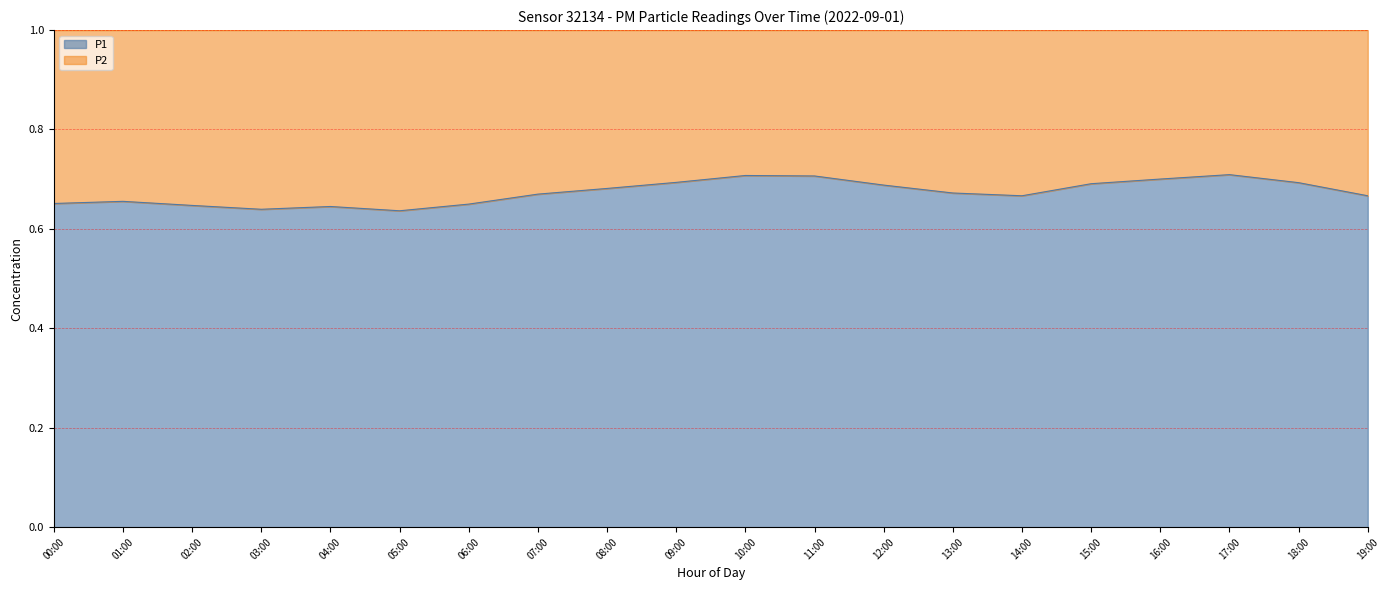

Which category has the lowest value across all series?

05:00